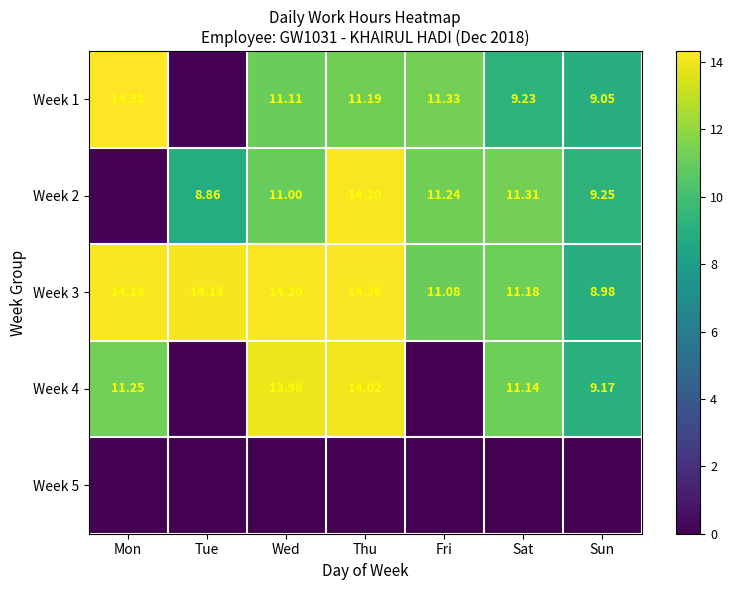

What is the spread (max minus min) of values at Sun?

9.2